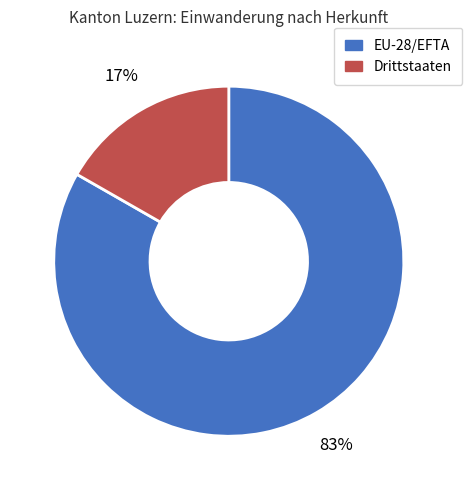

What is the majority slice?

EU-28/EFTA